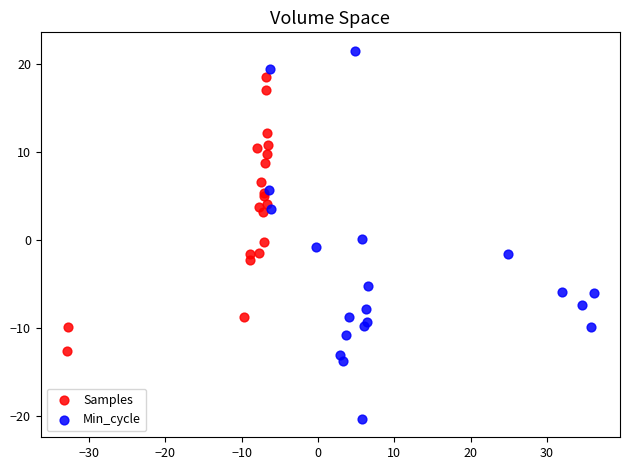

Which series contains the highest Y value?

Min_cycle